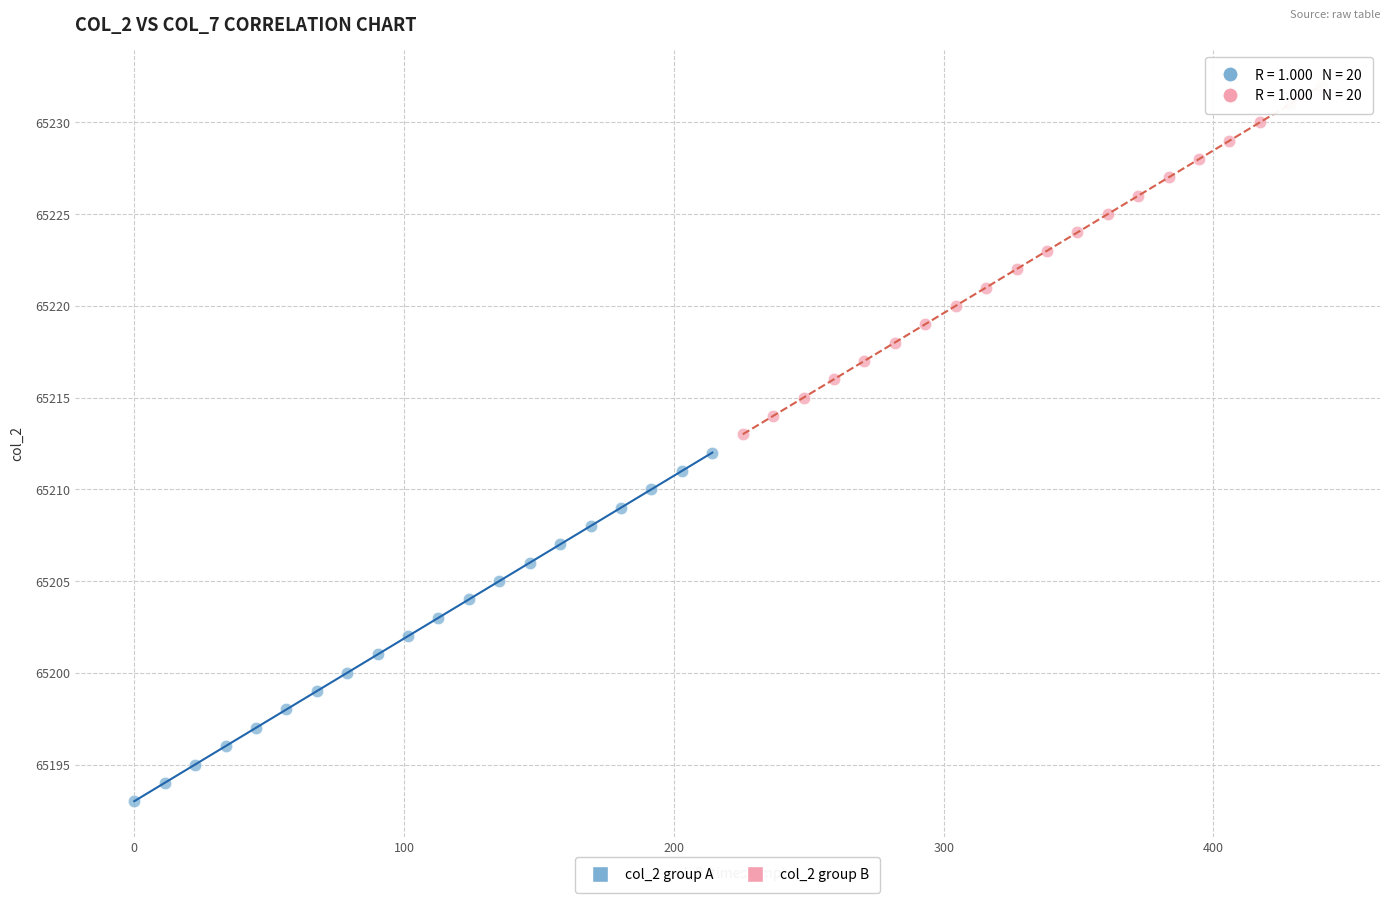

Which series contains the lowest Y value?

col_2 group A